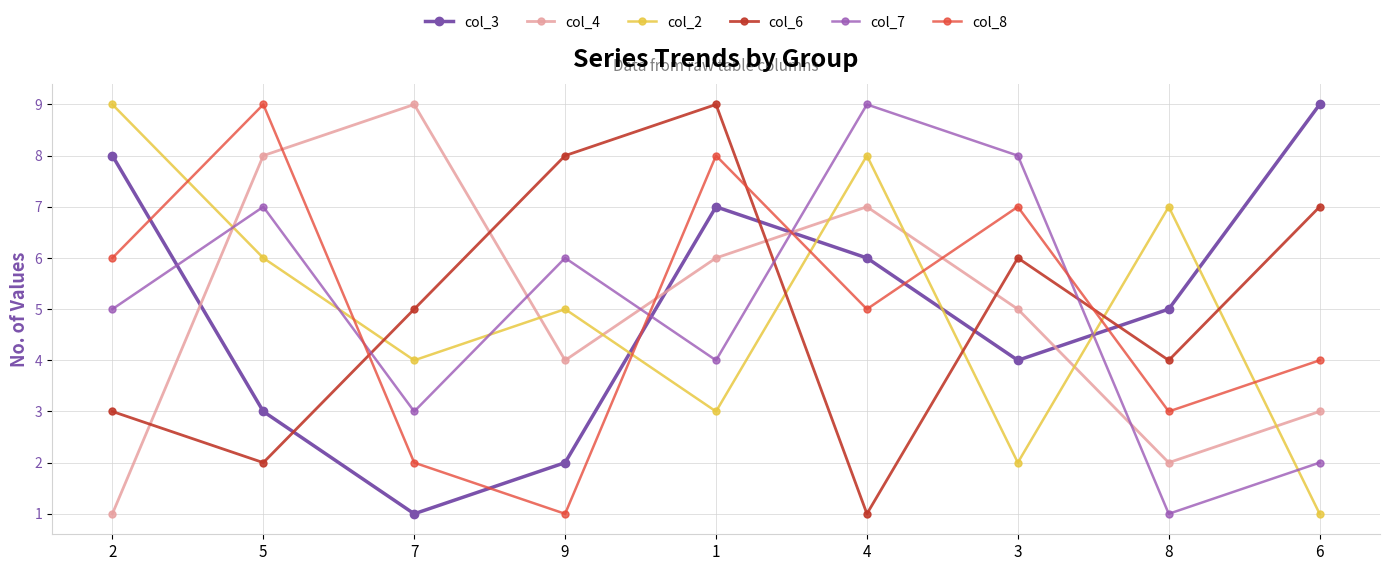

Reading left to right, transcribe all the data shown in this chart.

col_3: 2=8	5=3	7=1	9=2	1=7	4=6	3=4	8=5	6=9
col_4: 2=1	5=8	7=9	9=4	1=6	4=7	3=5	8=2	6=3
col_2: 2=9	5=6	7=4	9=5	1=3	4=8	3=2	8=7	6=1
col_6: 2=3	5=2	7=5	9=8	1=9	4=1	3=6	8=4	6=7
col_7: 2=5	5=7	7=3	9=6	1=4	4=9	3=8	8=1	6=2
col_8: 2=6	5=9	7=2	9=1	1=8	4=5	3=7	8=3	6=4